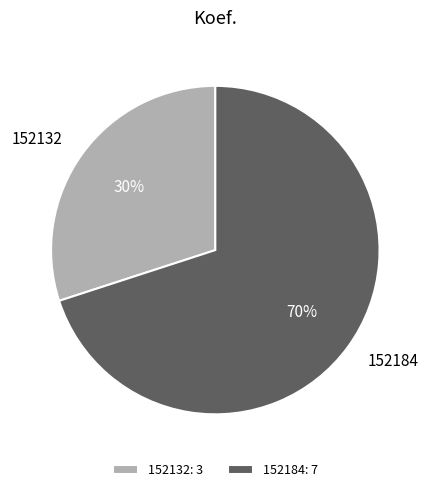

To the nearest percent, what portion does 152132 represent?

30%